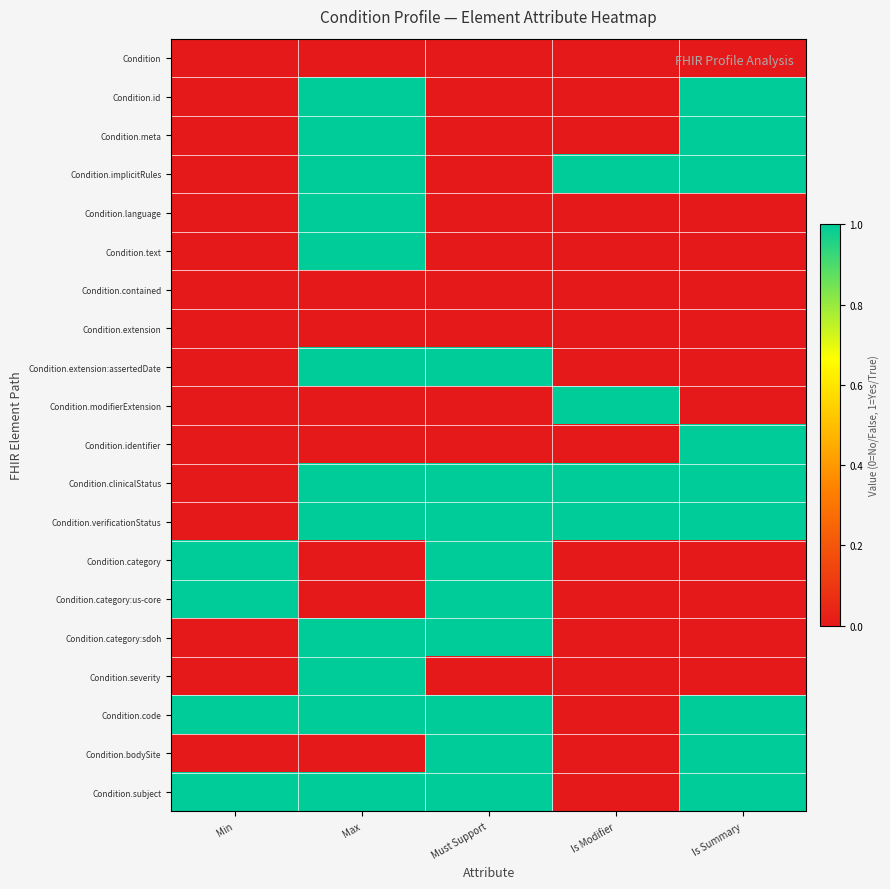

At Is Summary, list the series in order from smallest to largest.

Condition, Condition.language, Condition.text, Condition.contained, Condition.extension, Condition.extension:assertedDate, Condition.modifierExtension, Condition.category, Condition.category:us-core, Condition.category:sdoh, Condition.severity, Condition.id, Condition.meta, Condition.implicitRules, Condition.identifier, Condition.clinicalStatus, Condition.verificationStatus, Condition.code, Condition.bodySite, Condition.subject